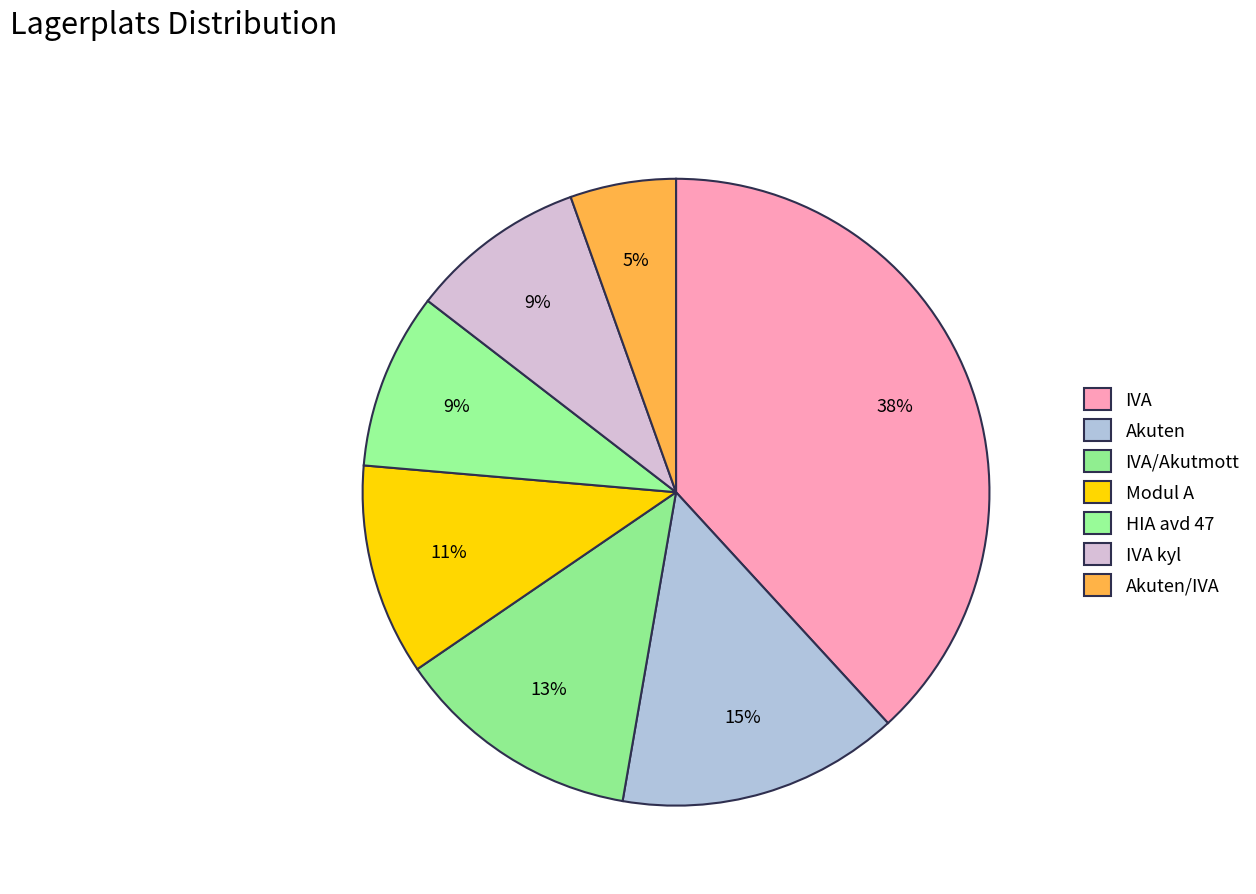

Does Akuten/IVA represent more than half of the total?

No